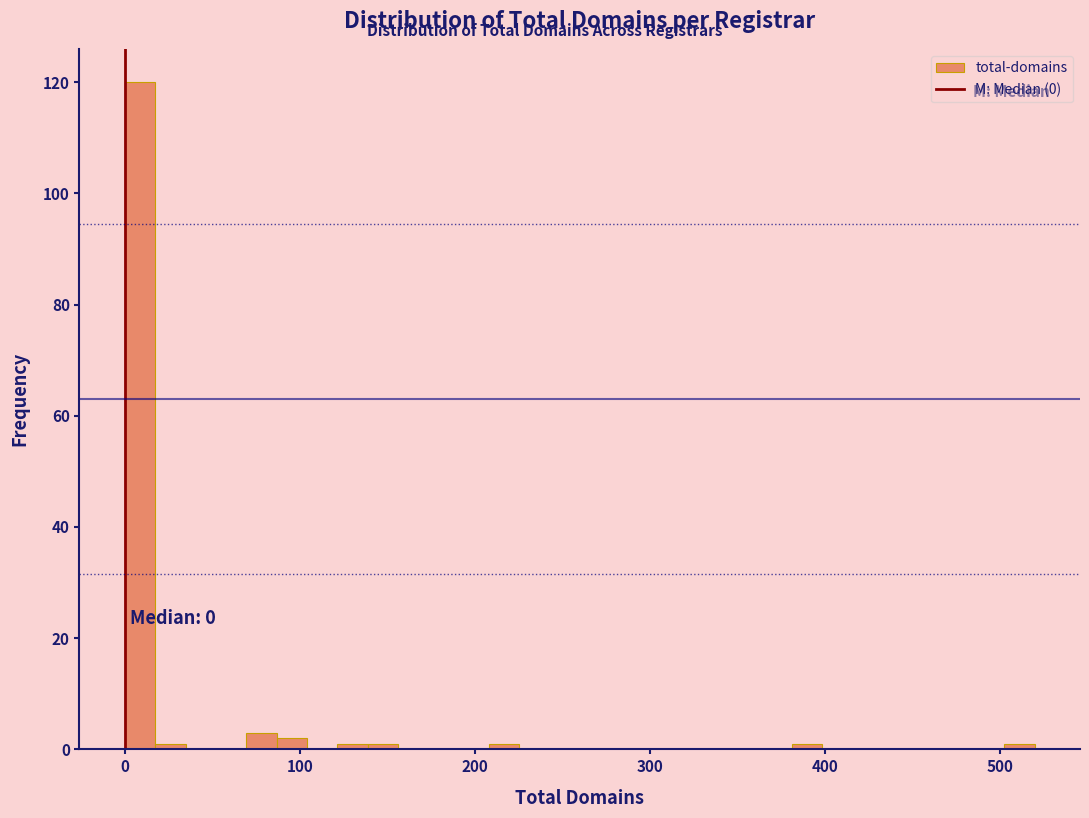

Read against the x-axis, roughly where is the centre of the tallest bar?

10